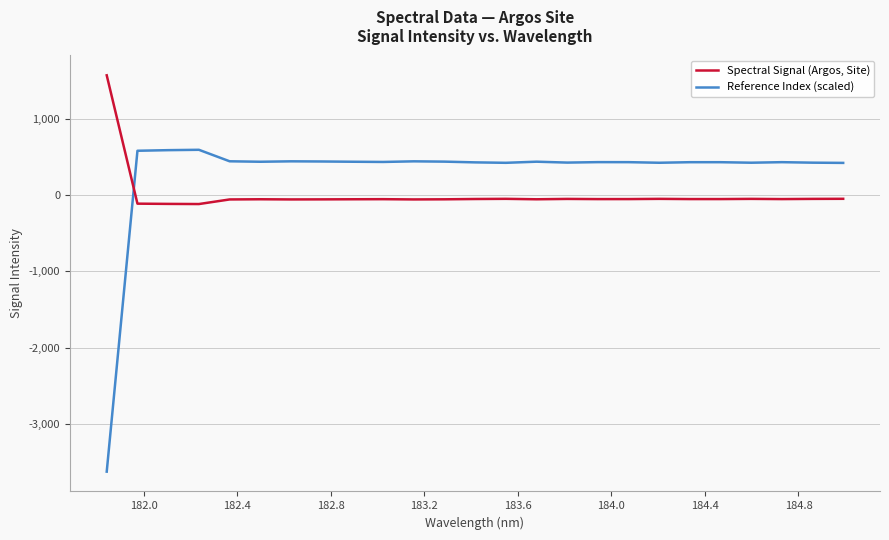

Rank the series by their maximum value, from lowest to highest.

Reference Index (scaled), Spectral Signal (Argos, Site)